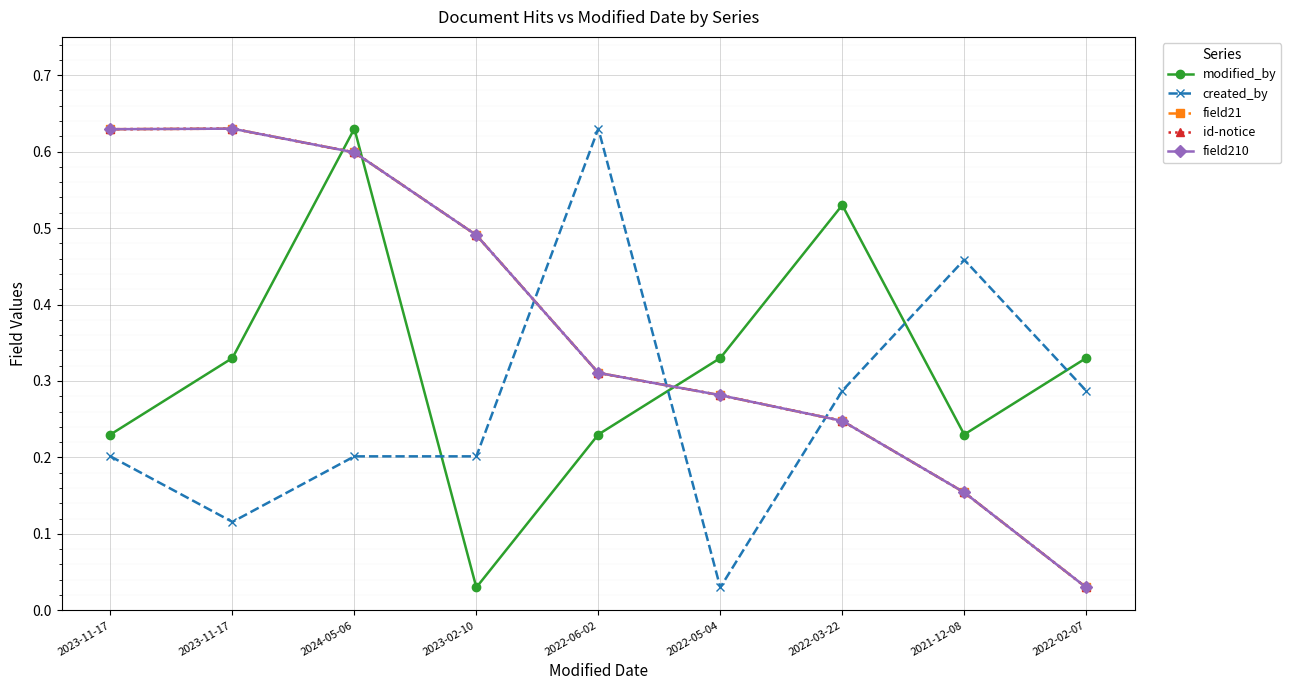

Rank the series at 2022-05-04 from highest to lowest value.

modified_by, field21, id-notice, field210, created_by